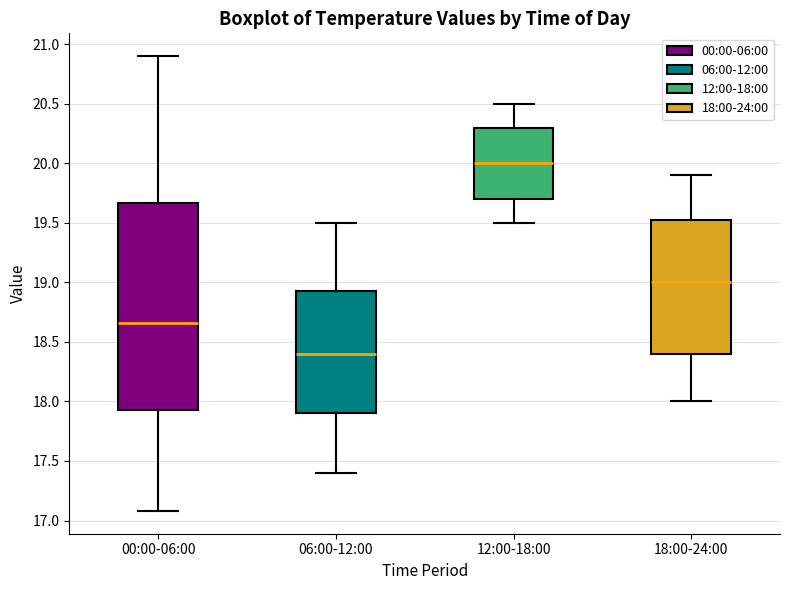

Which box is the tallest, from its lower edge to its upper edge?

00:00-06:00